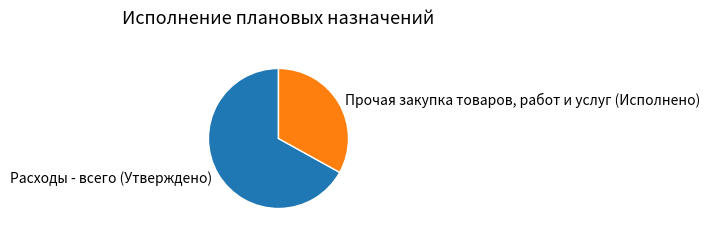

Does Расходы - всего (Утверждено) represent more than half of the total?

Yes